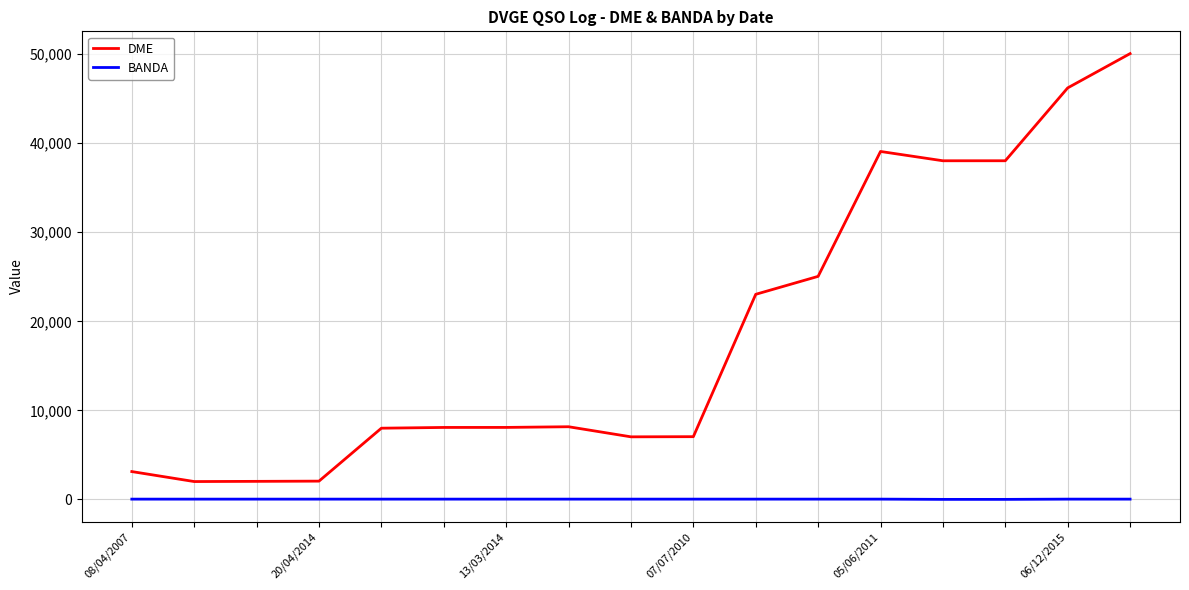

What is the difference between the maximum and minimum values in the BANDA series?

28